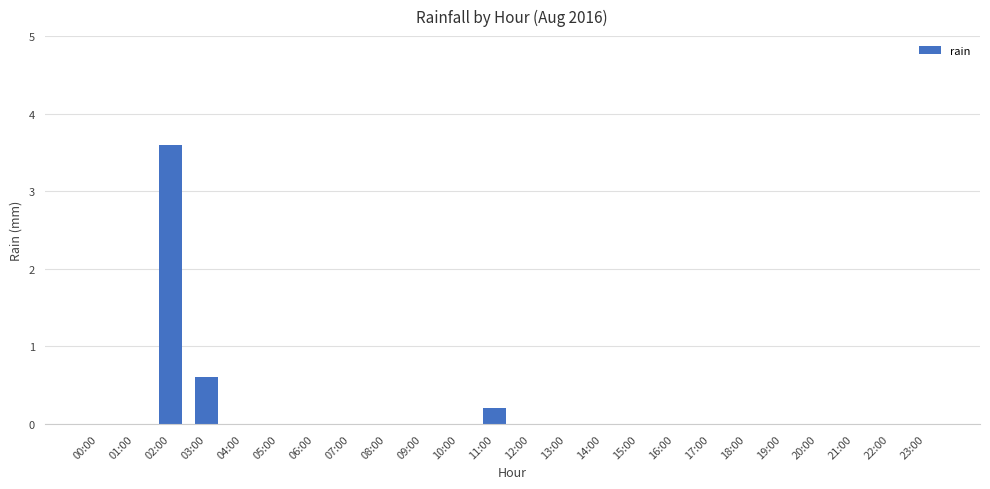

Which category has the highest value across all series?

02:00